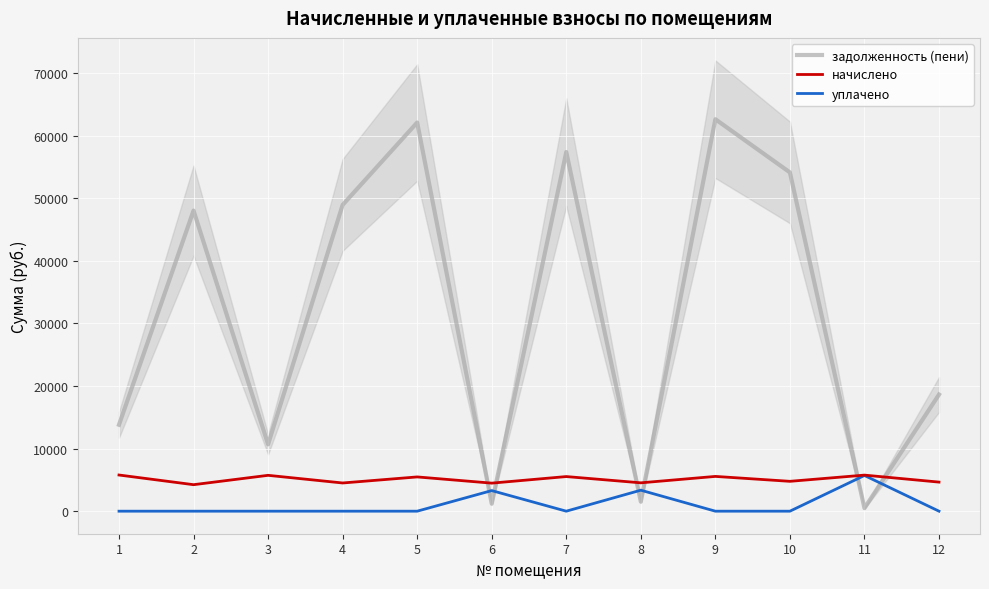

Where is задолженность (пени) nearest to the value 31553?

12